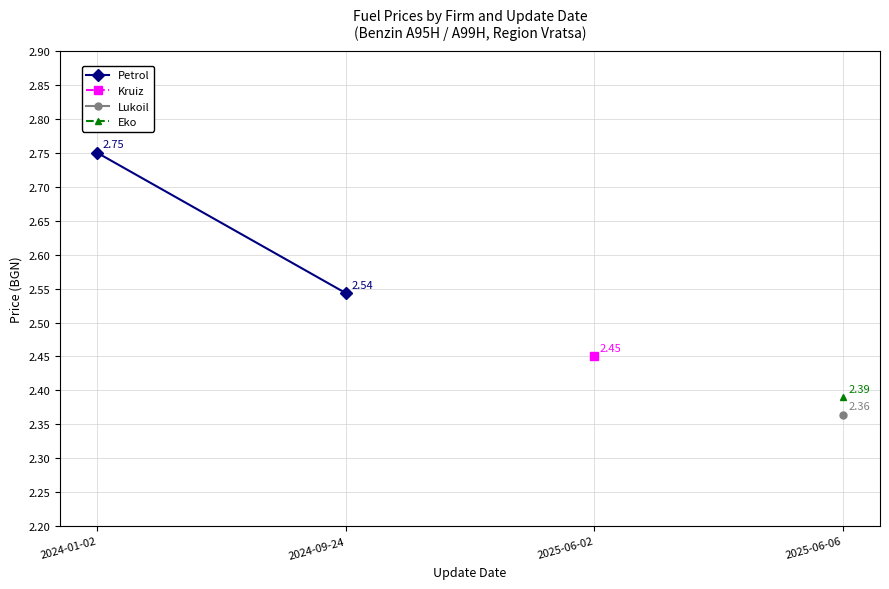

How many categories are shown in the chart?

2